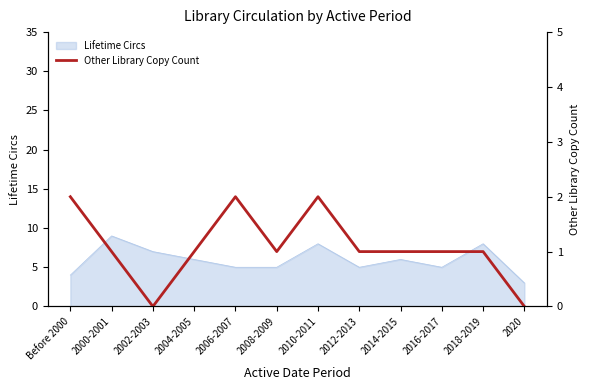

List the labels in order of value, largest first.

Before 2000, 2006-2007, 2010-2011, 2000-2001, 2004-2005, 2008-2009, 2012-2013, 2014-2015, 2016-2017, 2018-2019, 2002-2003, 2020